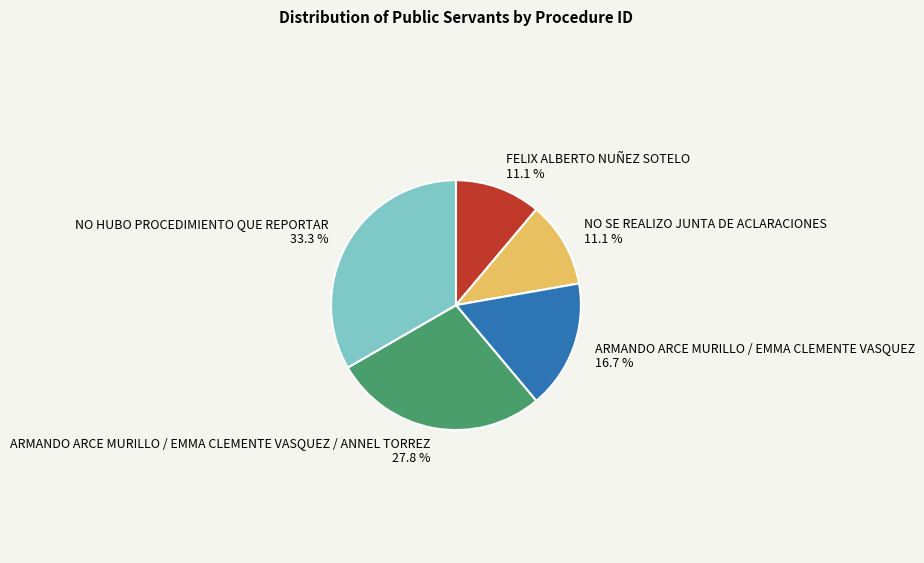

Which has a higher value, ARMANDO ARCE MURILLO / EMMA CLEMENTE VASQUEZ 16.7 % or NO HUBO PROCEDIMIENTO QUE REPORTAR 33.3 %?

NO HUBO PROCEDIMIENTO QUE REPORTAR 33.3 %